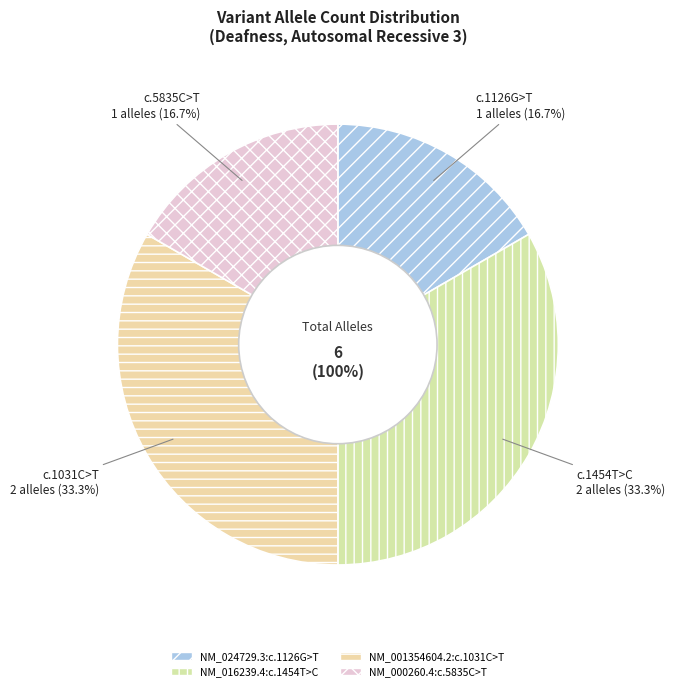

To the nearest percent, what is the difference between the NM_000260.4:c.5835C>T and NM_001354604.2:c.1031C>T slice percentages?

17%